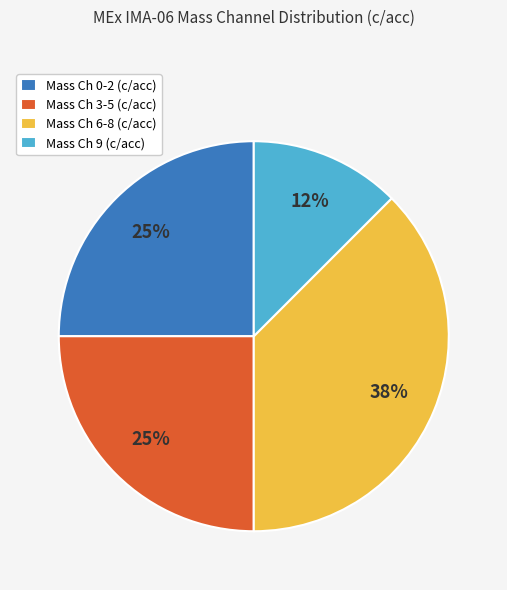

Is it true that Mass Ch 3-5 (c/acc) is 25% of the pie?

True